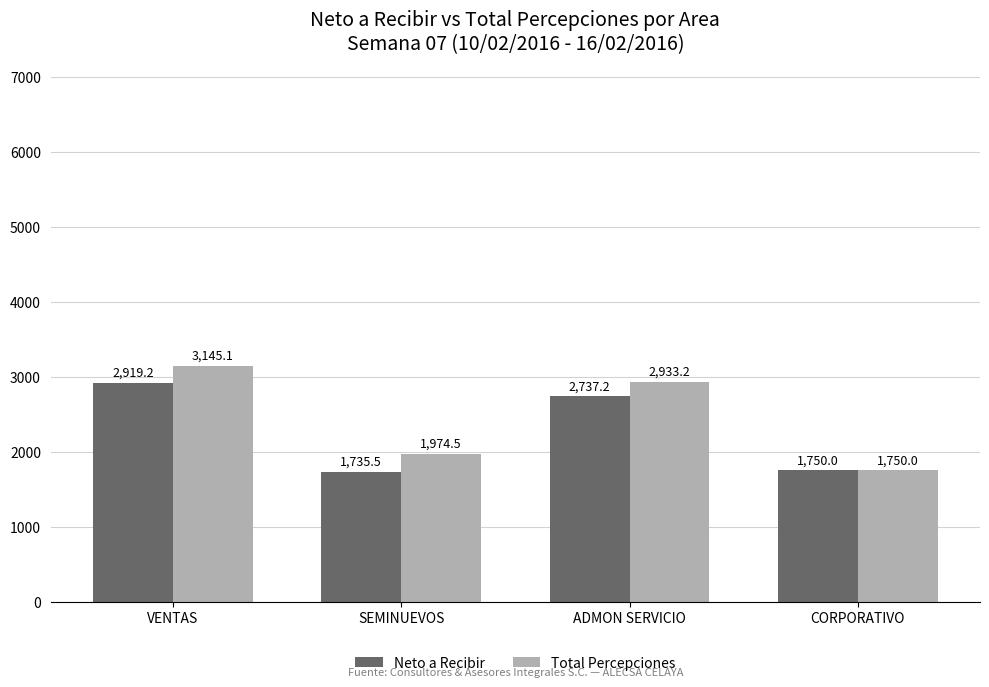

At which label does Total Percepciones first exceed 2933?

VENTAS